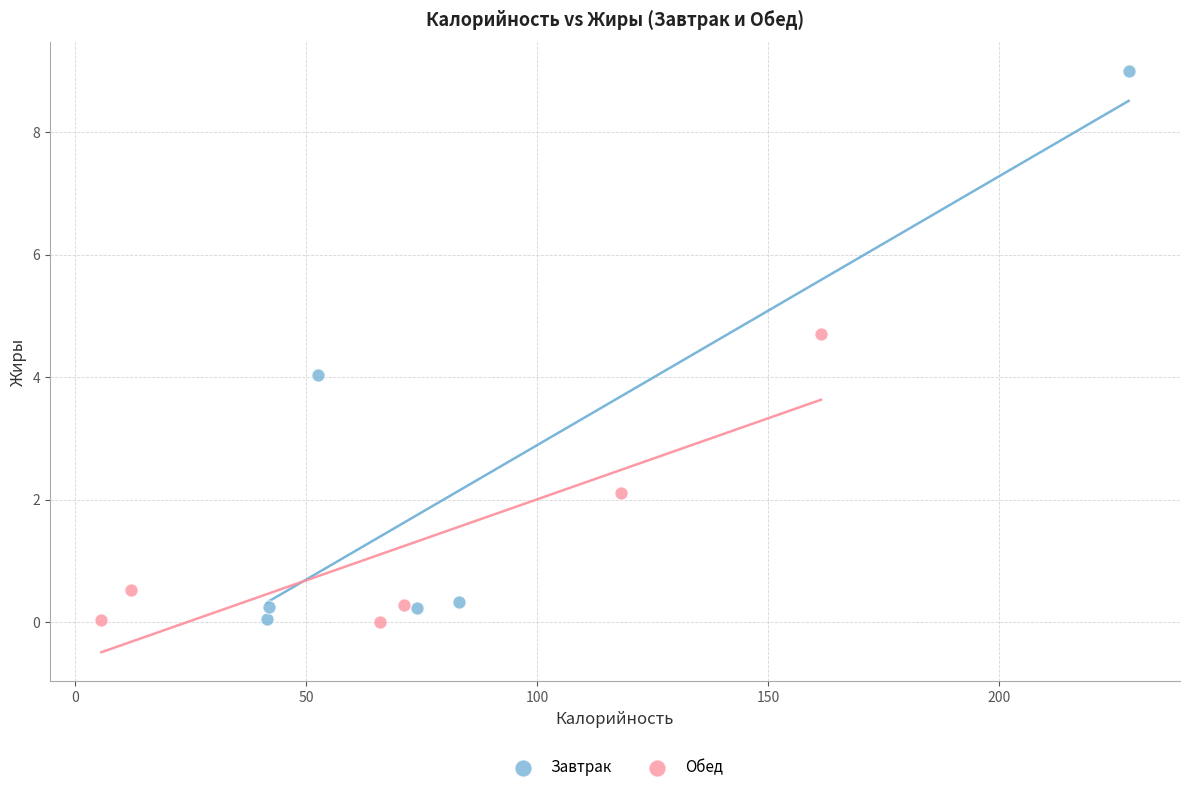

Which series has the widest spread of Y values?

Завтрак